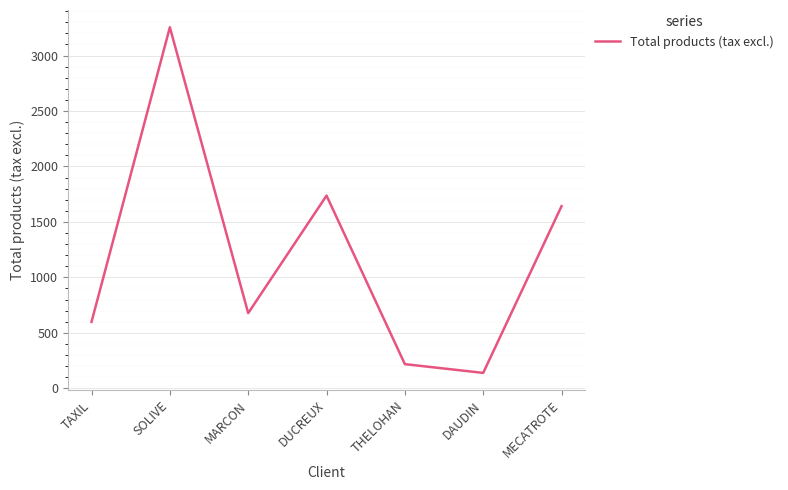

Which has a higher value, DUCREUX or THELOHAN?

DUCREUX